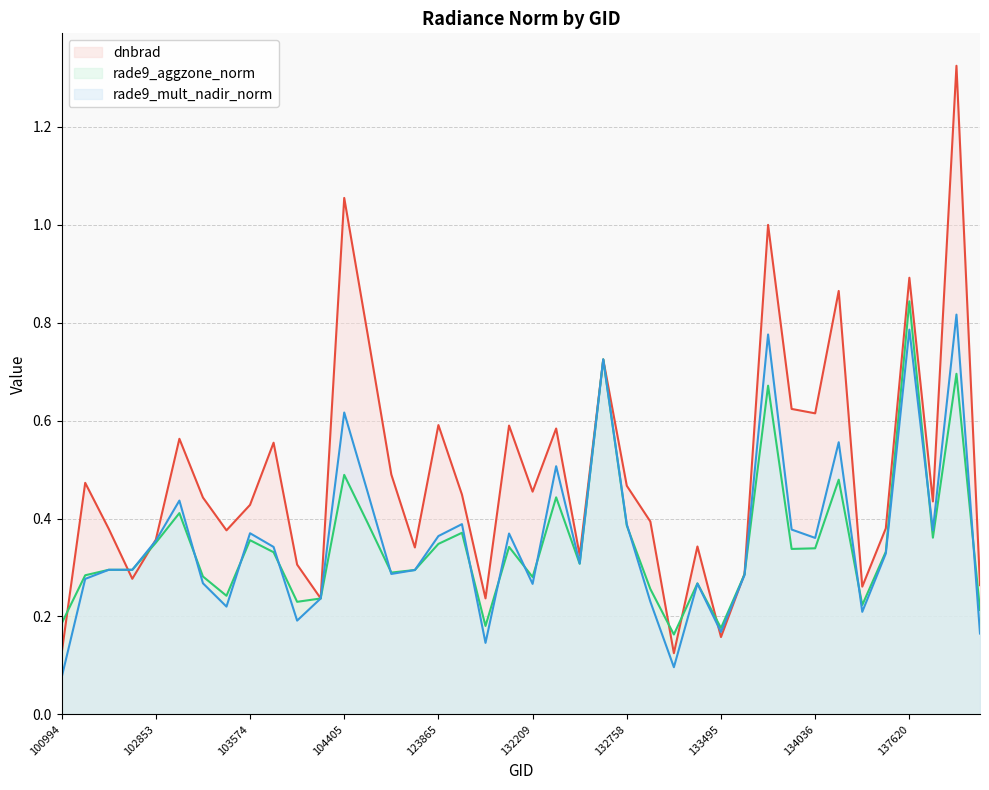

Count the number of data series in this chart.

3